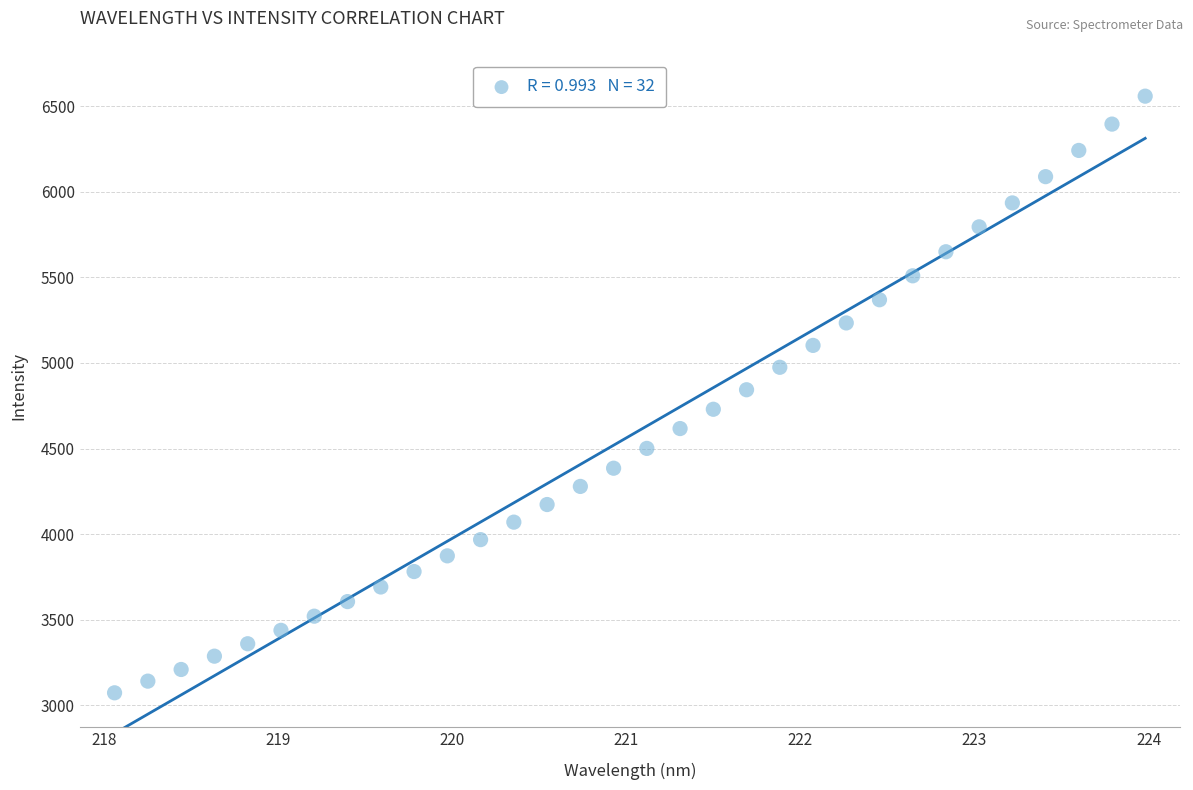

What is the range of X values (max minus min)?

5.9